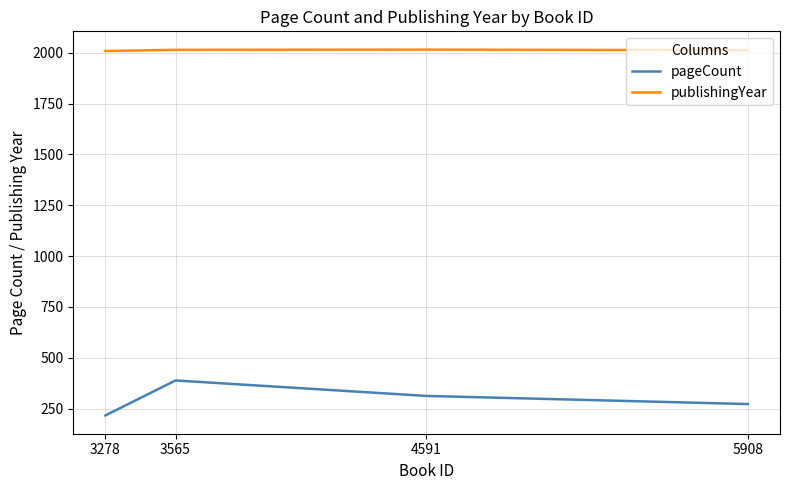

What is the difference between the pageCount values at 3278 and 5908?

56